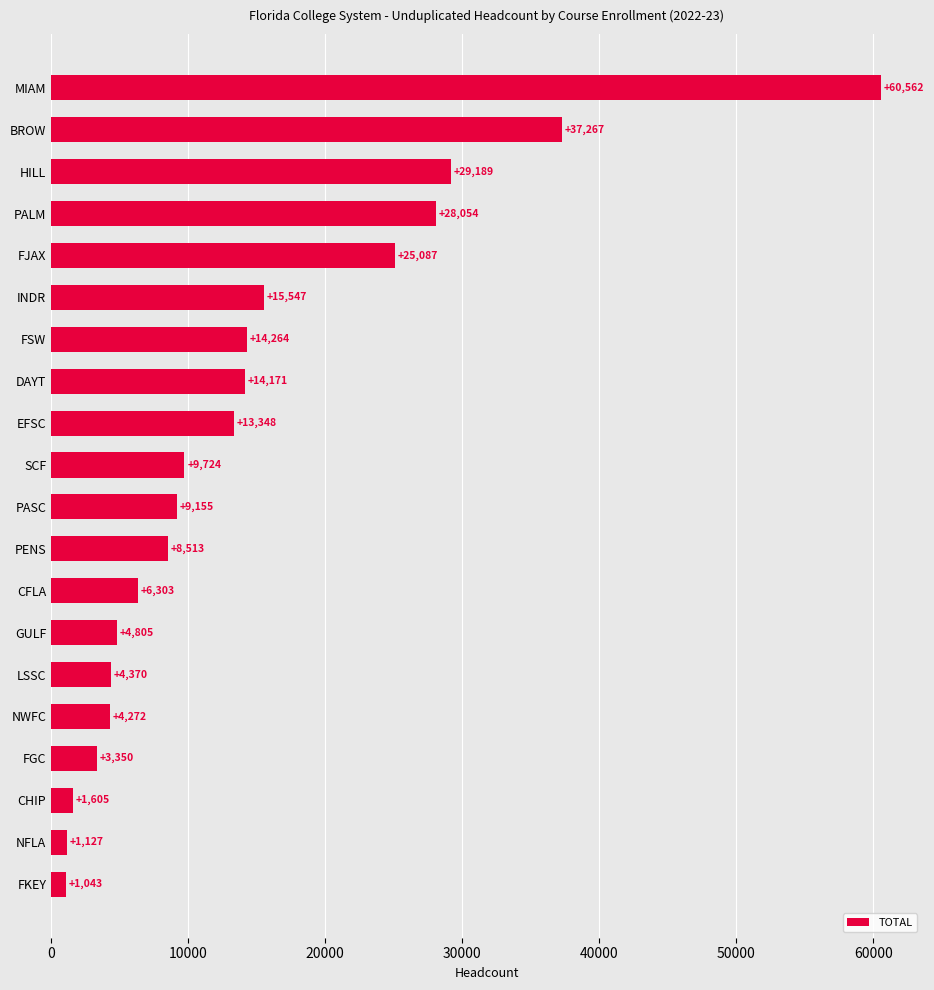

Is it true that the value at FKEY is 1043?

True